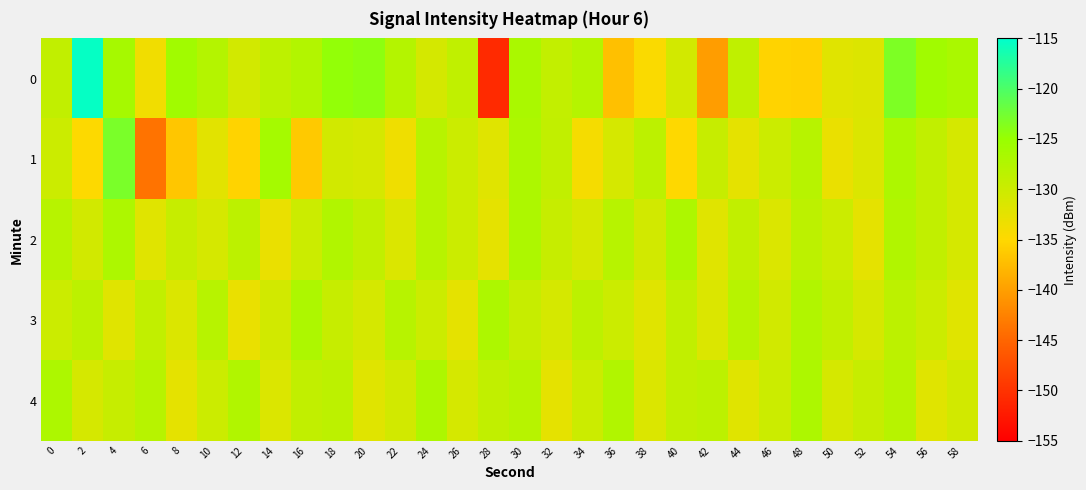

At which category does the chart reach its peak across all series?

2